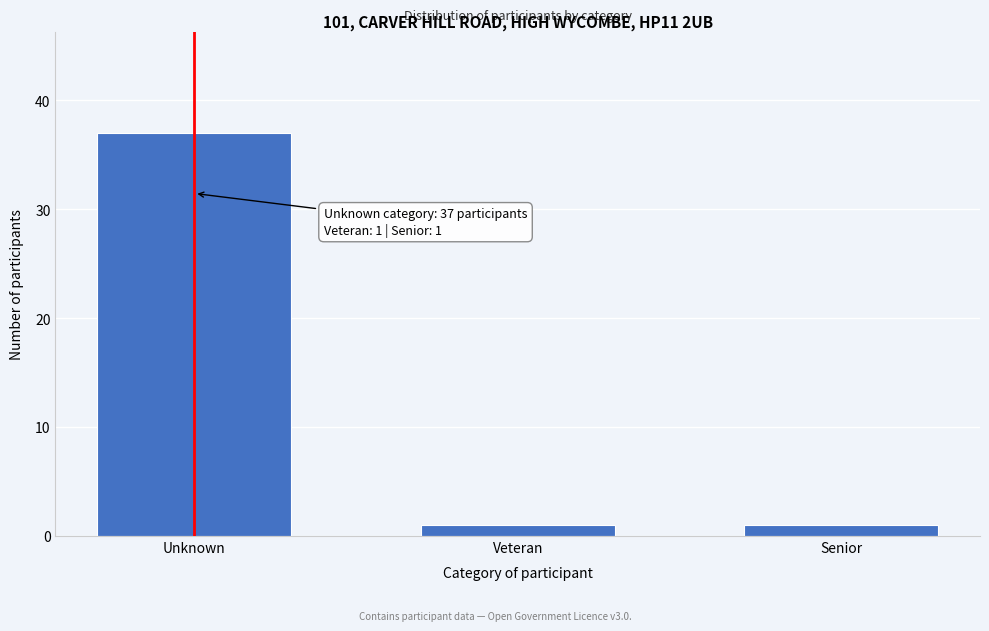

Reading left to right, extract all data points from this chart.

Unknown=37	Veteran=1	Senior=1